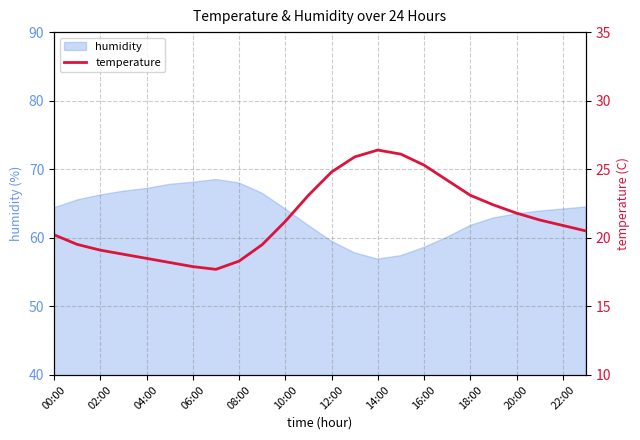

The humidity series shows 12.5 at 12:00. True or false?

False